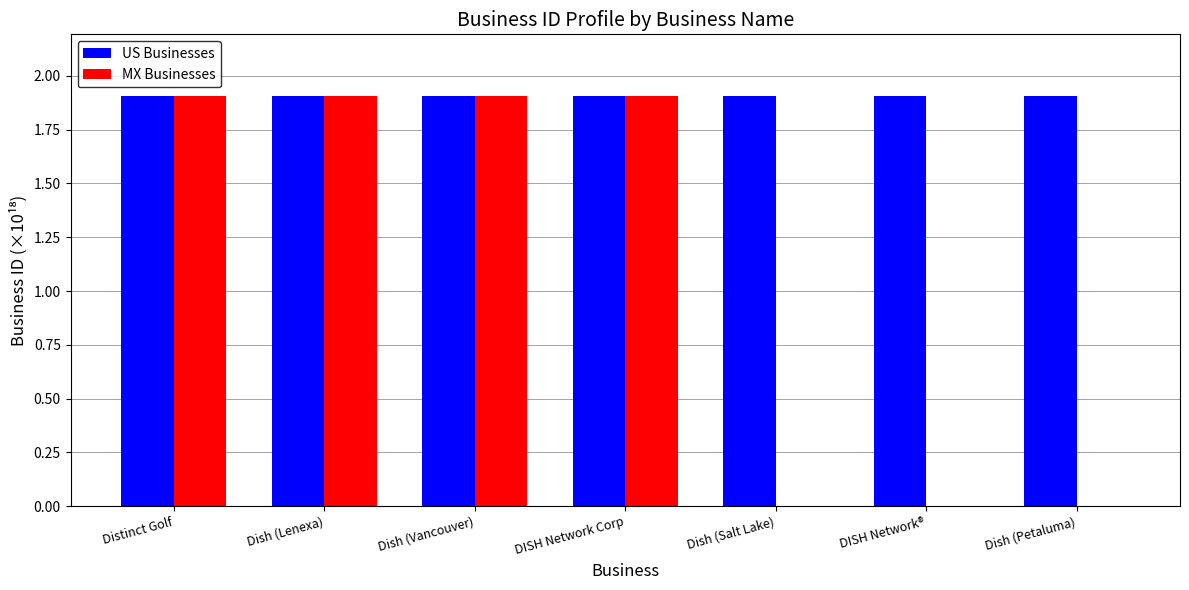

What is the maximum value for US Businesses?

1.9